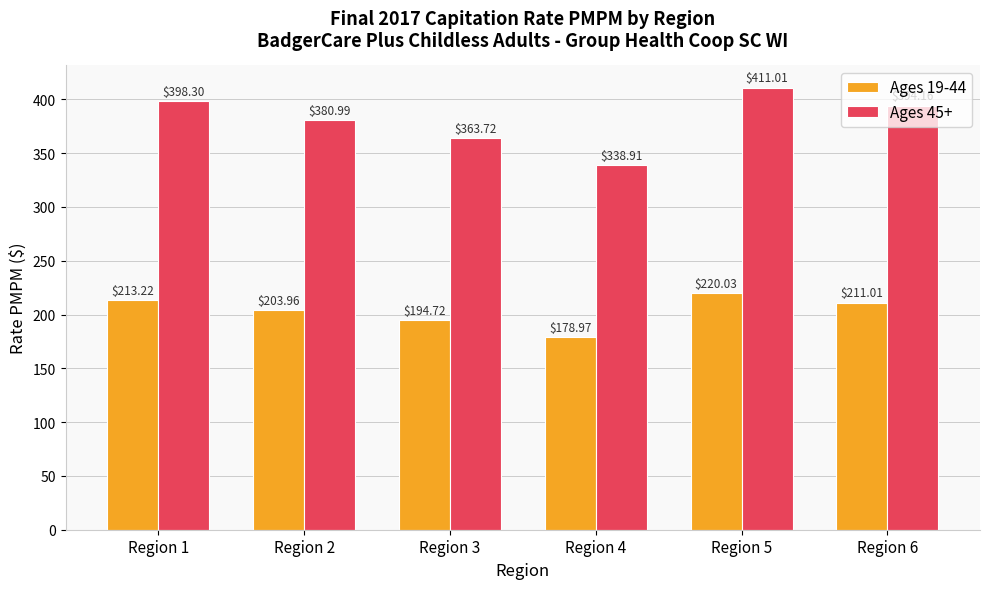

How many bars are there in total?

12